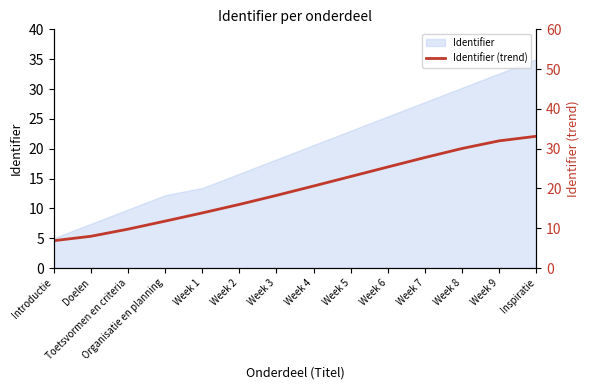

True or false: the data shows 39.4 at Week 8.

False